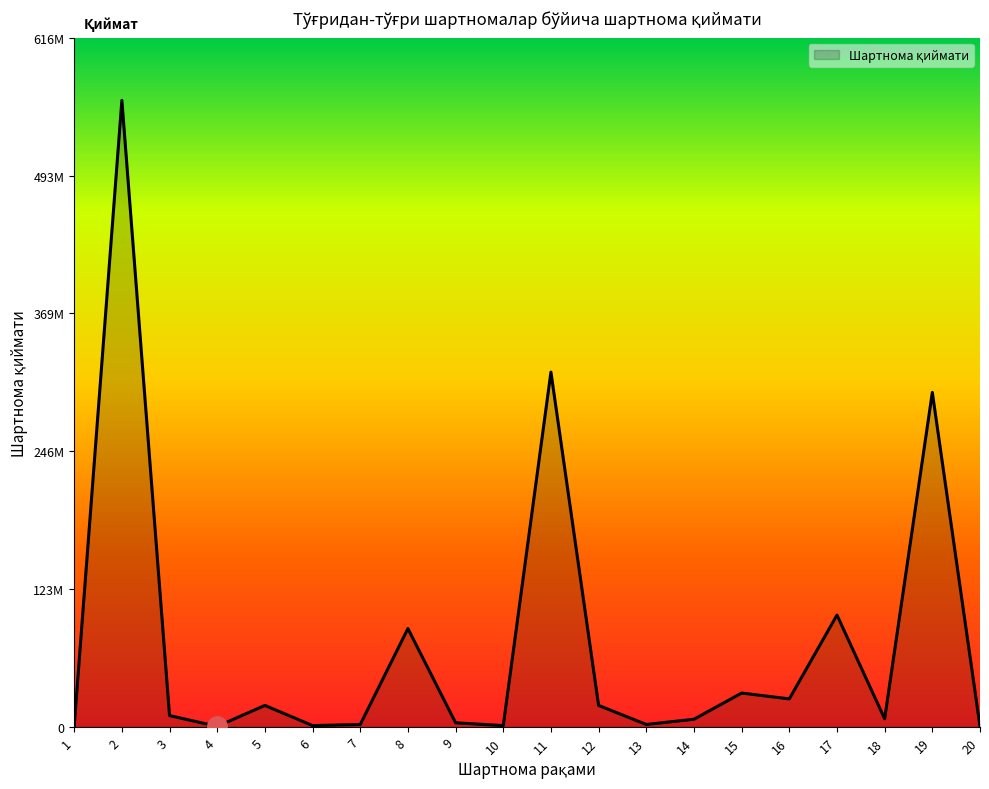

The chart shows a value of 2239690 at 18. True or false?

False